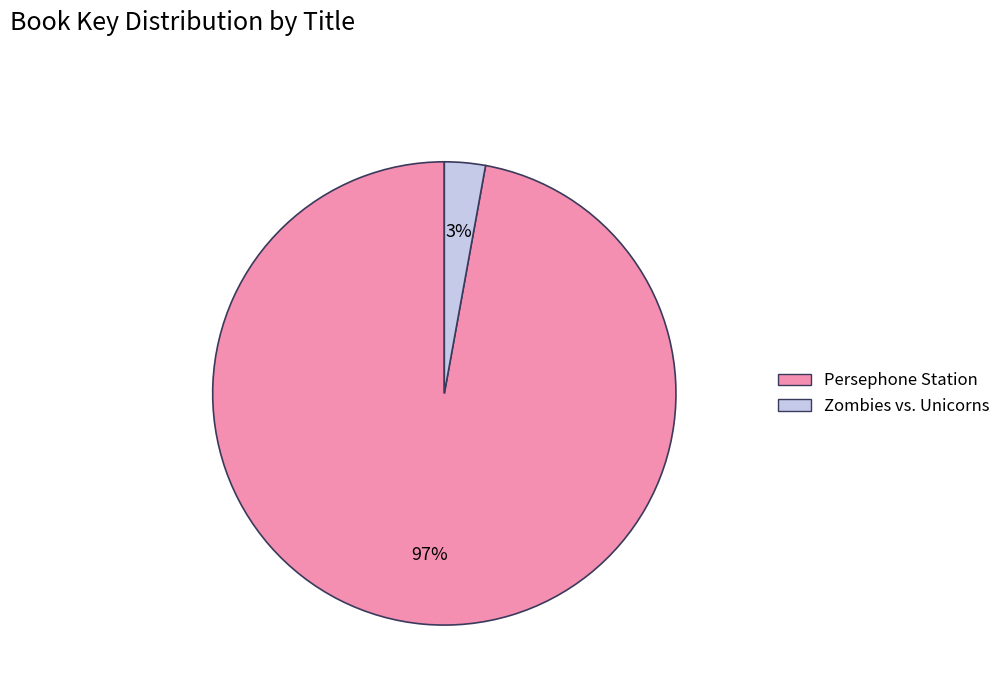

Which category has the smallest portion of the pie?

Zombies vs. Unicorns